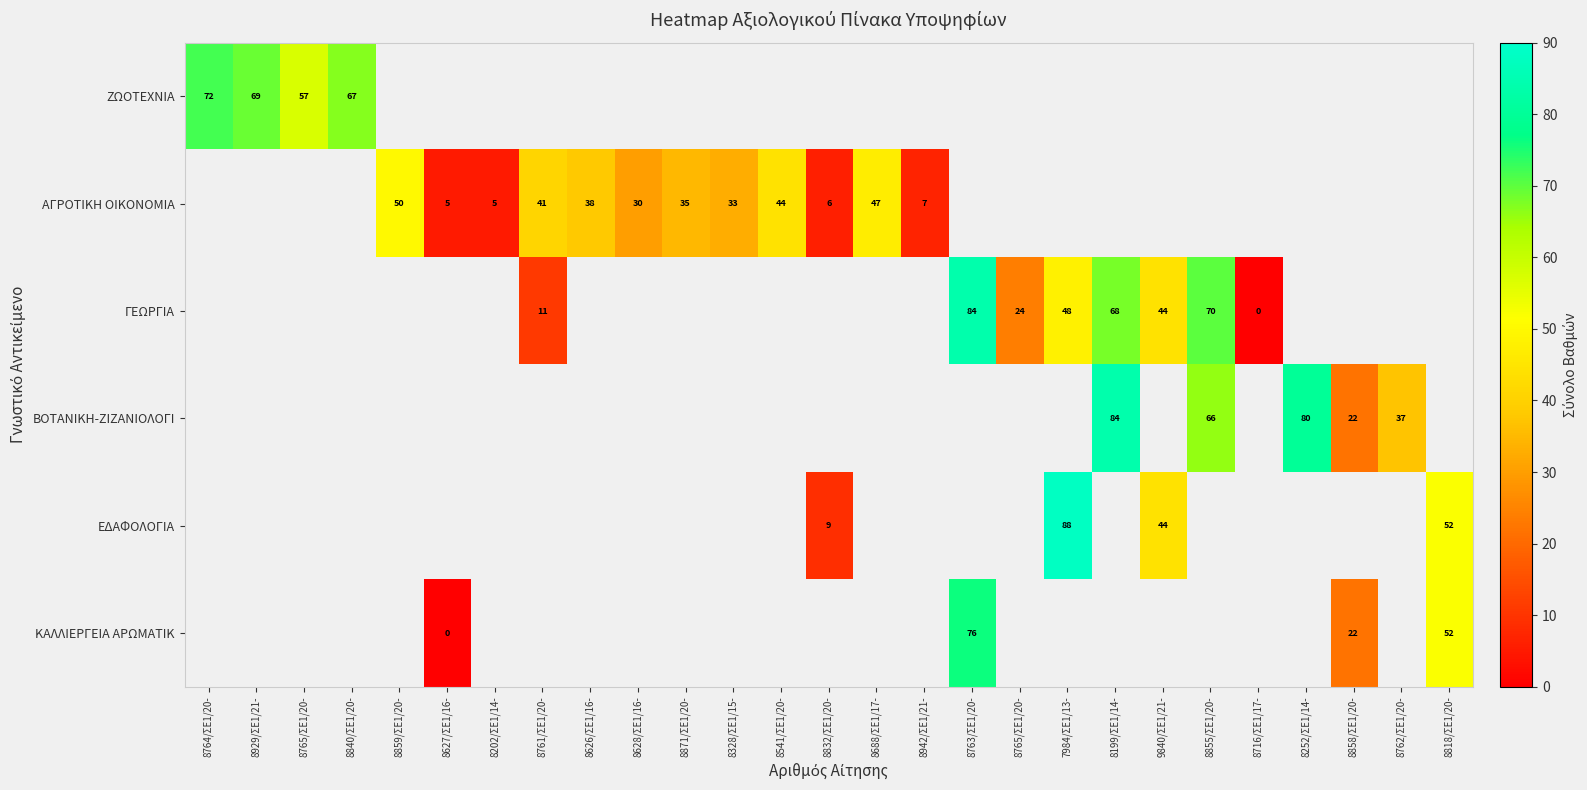

The value of ΓΕΩΡΓΙΑ at 8763/ΣΕ1/20- is 37.4. True or false?

False